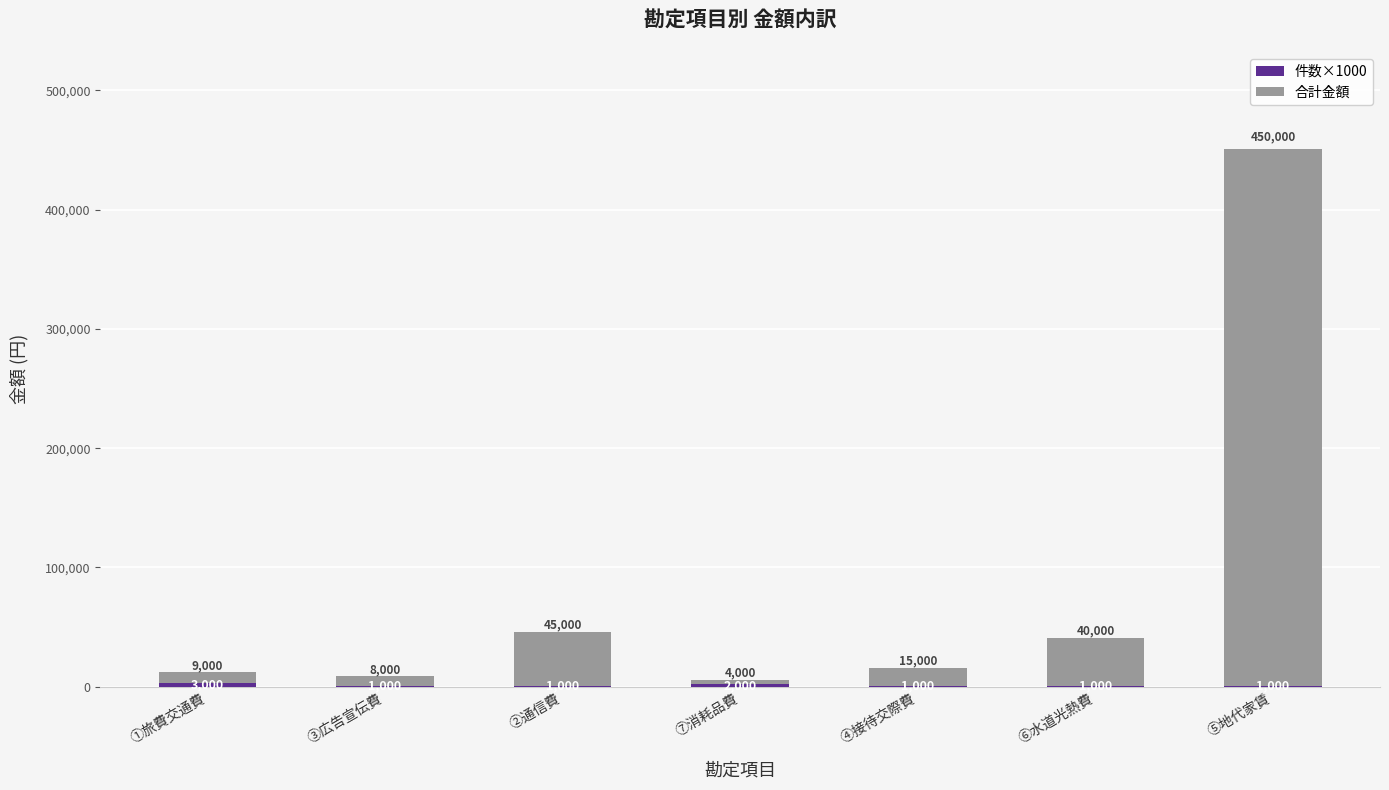

At which category is the sum across all series the highest?

⑤地代家賃